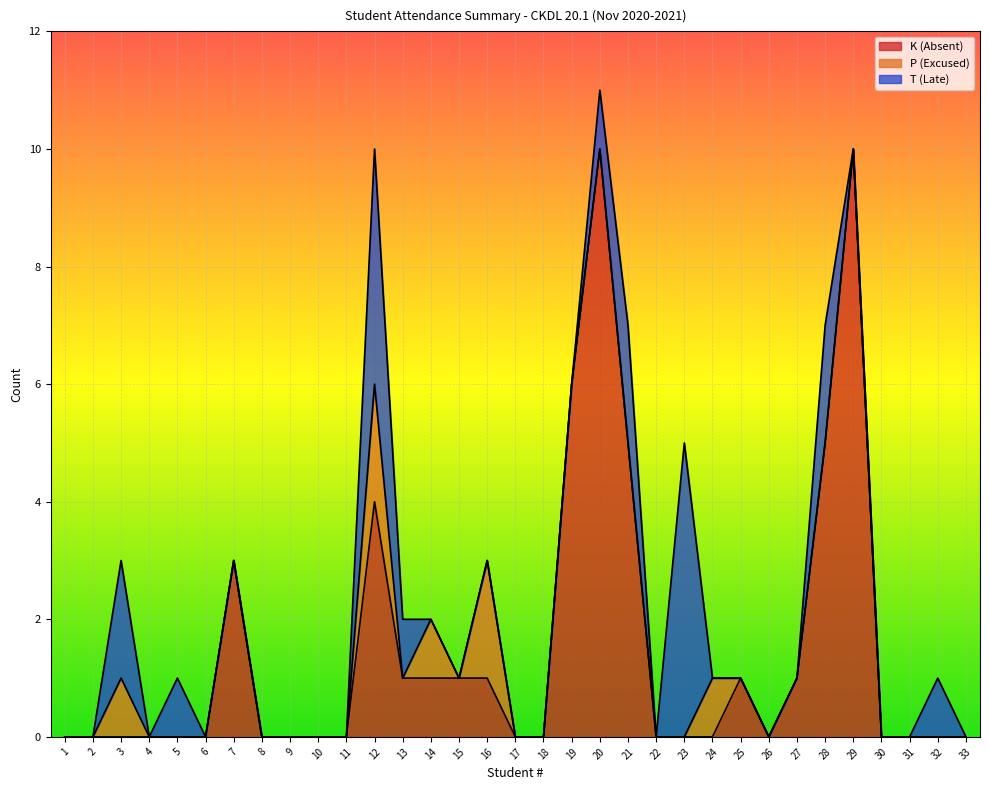

How many distinct data groups are displayed?

3